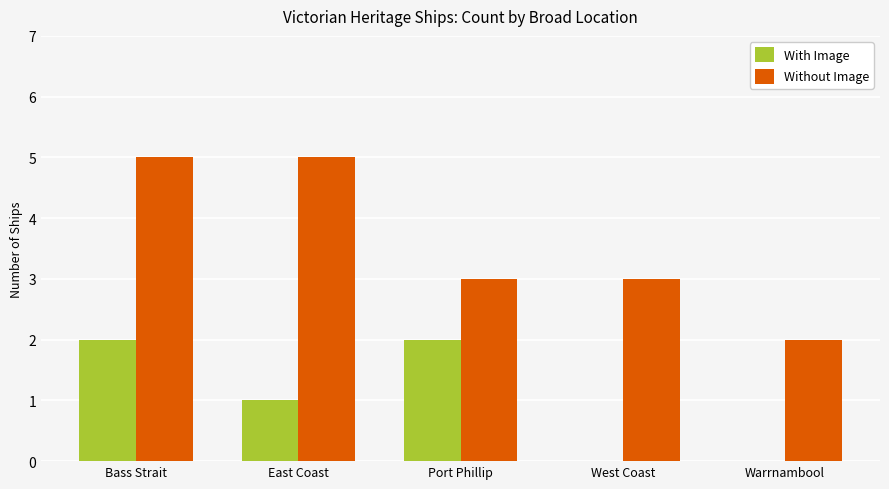

The value of With Image at Bass Strait is 2. True or false?

True